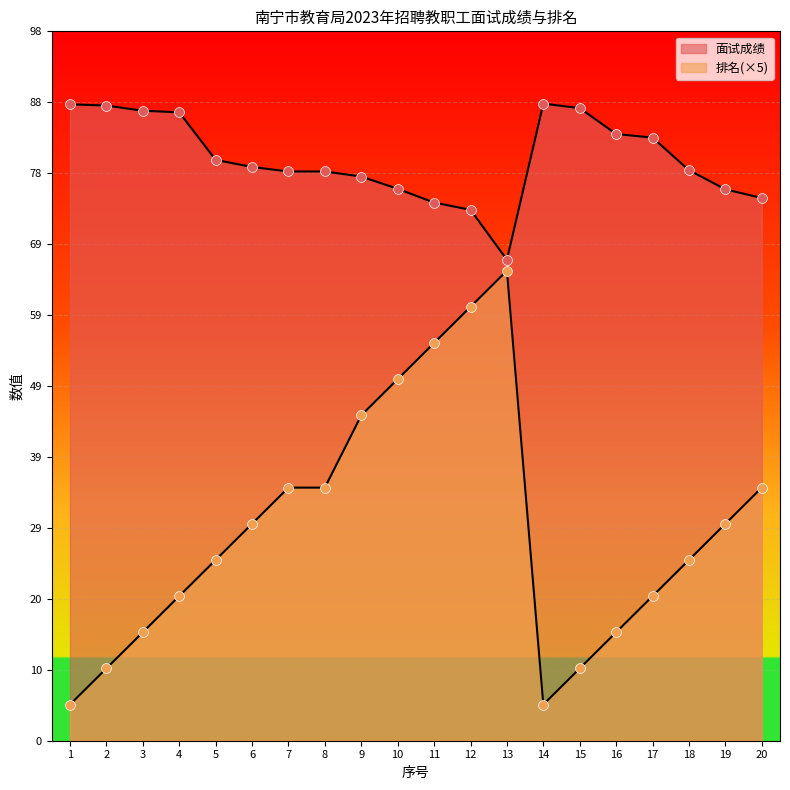

At which category is the sum across all series the highest?

12